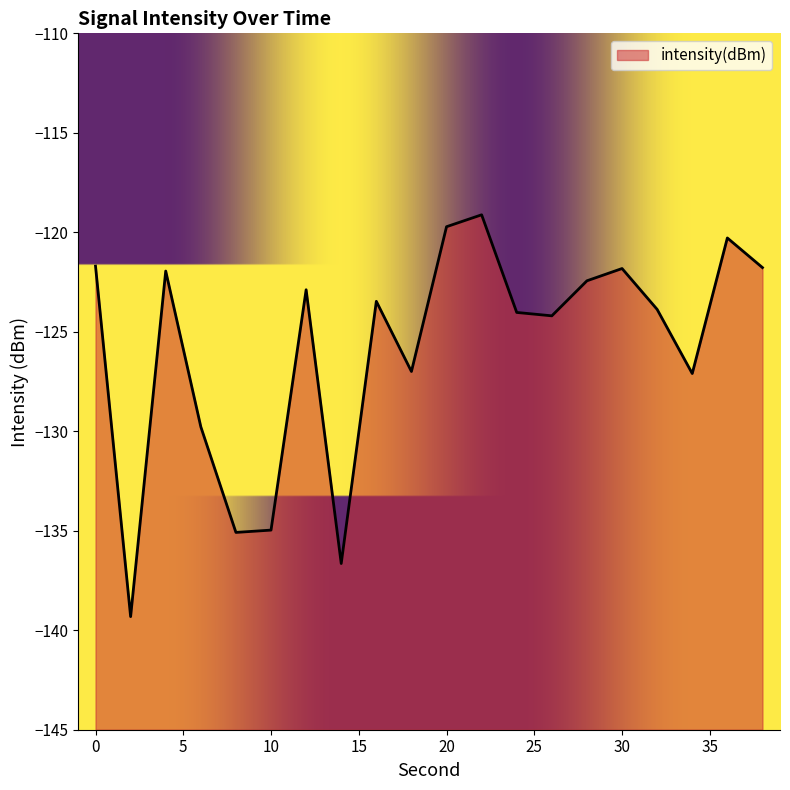

What is the change in value from 6 to 10?

-5.2